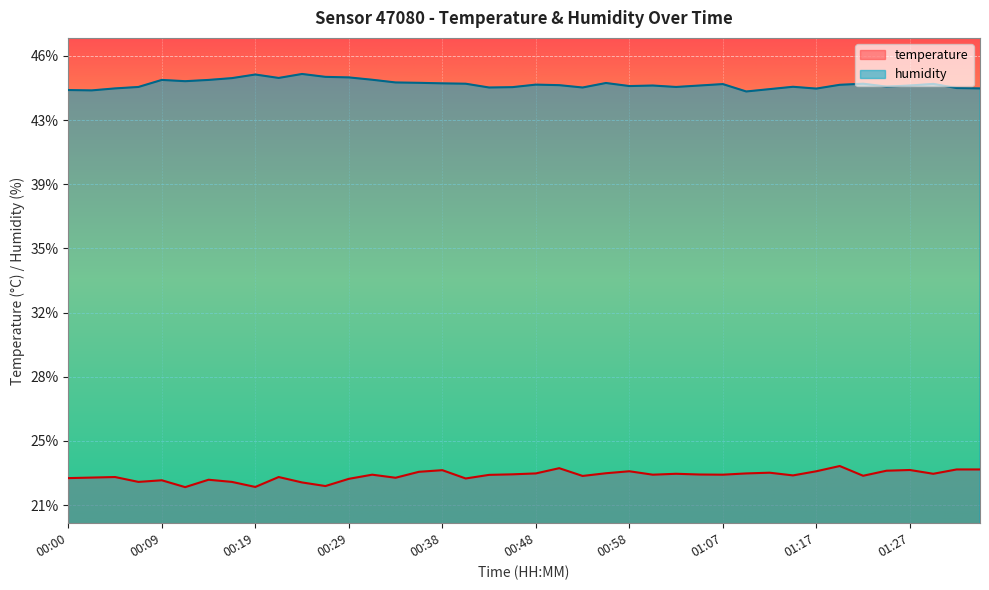

What is the sum of all temperature values?

913.1